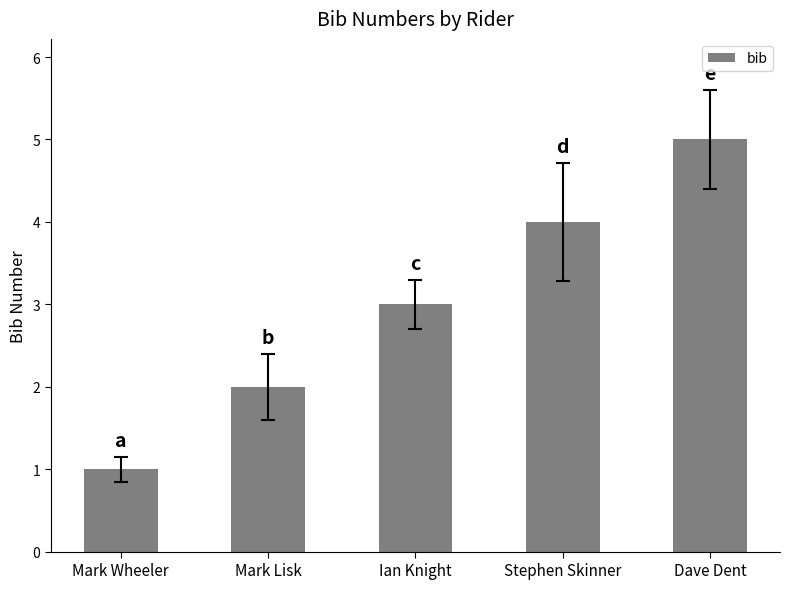

At which category does the chart reach its peak across all series?

Dave Dent